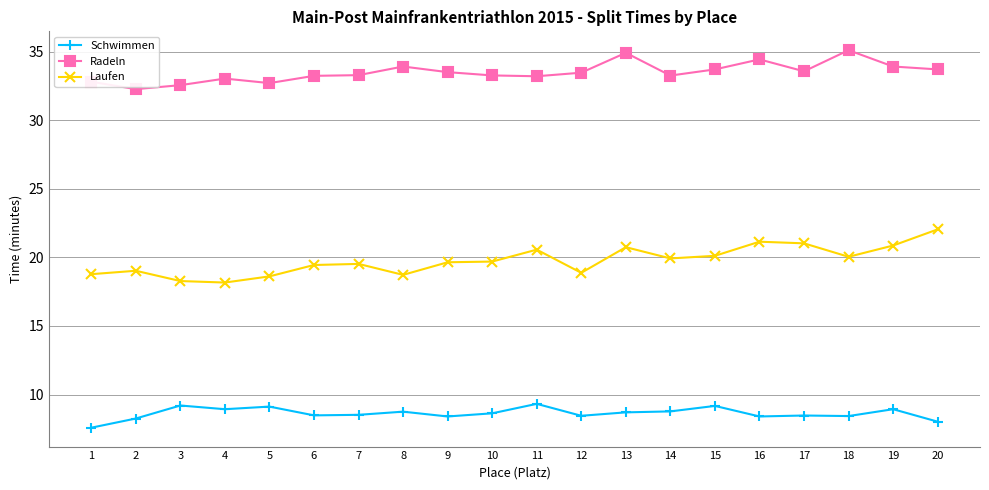

What is the value of the Schwimmen point at the 13th from the left?

8.7